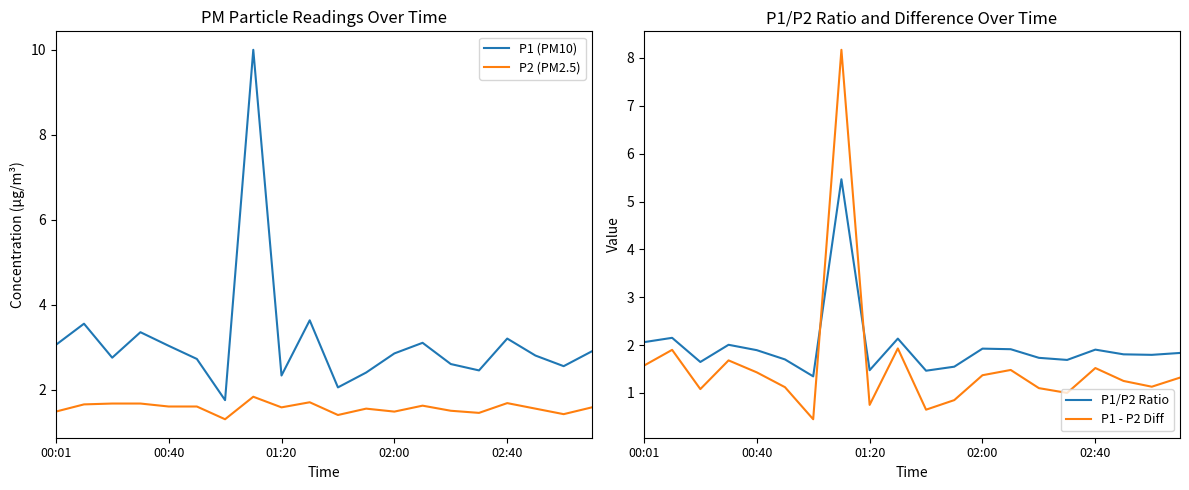

Is this an area chart (filled region under the line)?

No